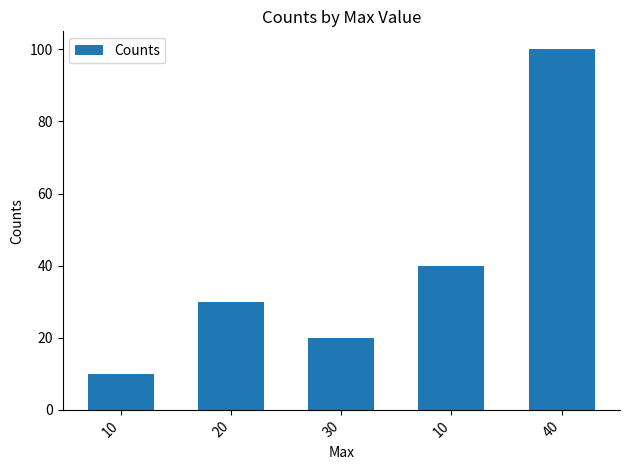

How many categories are shown in the chart?

5